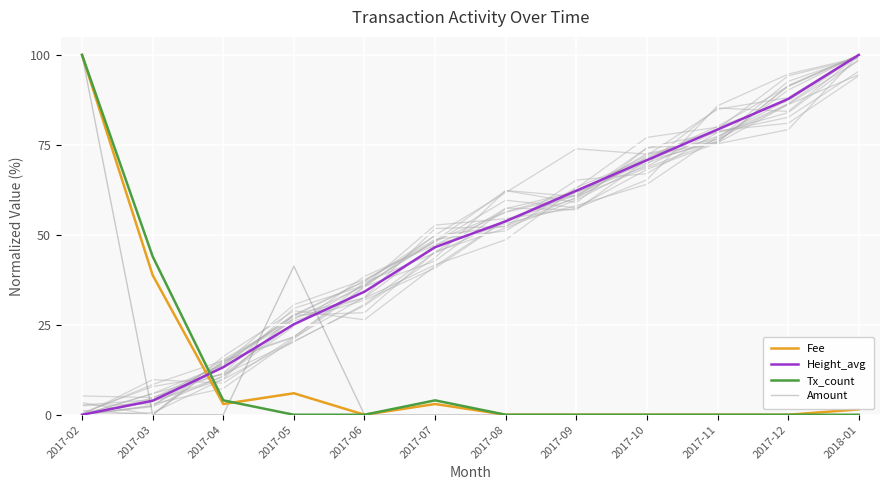

Which label corresponds to the smallest value in the chart?

2017-06